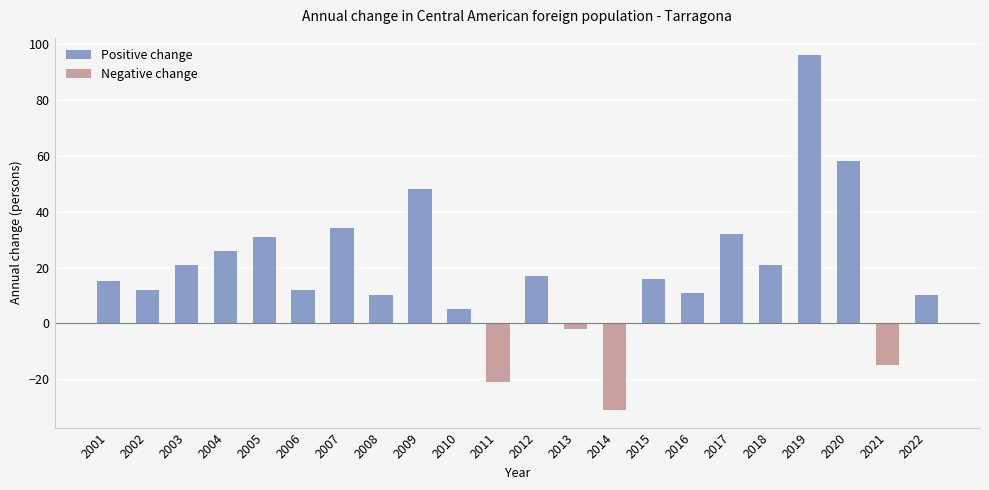

Where does the data first go above 16?

2003